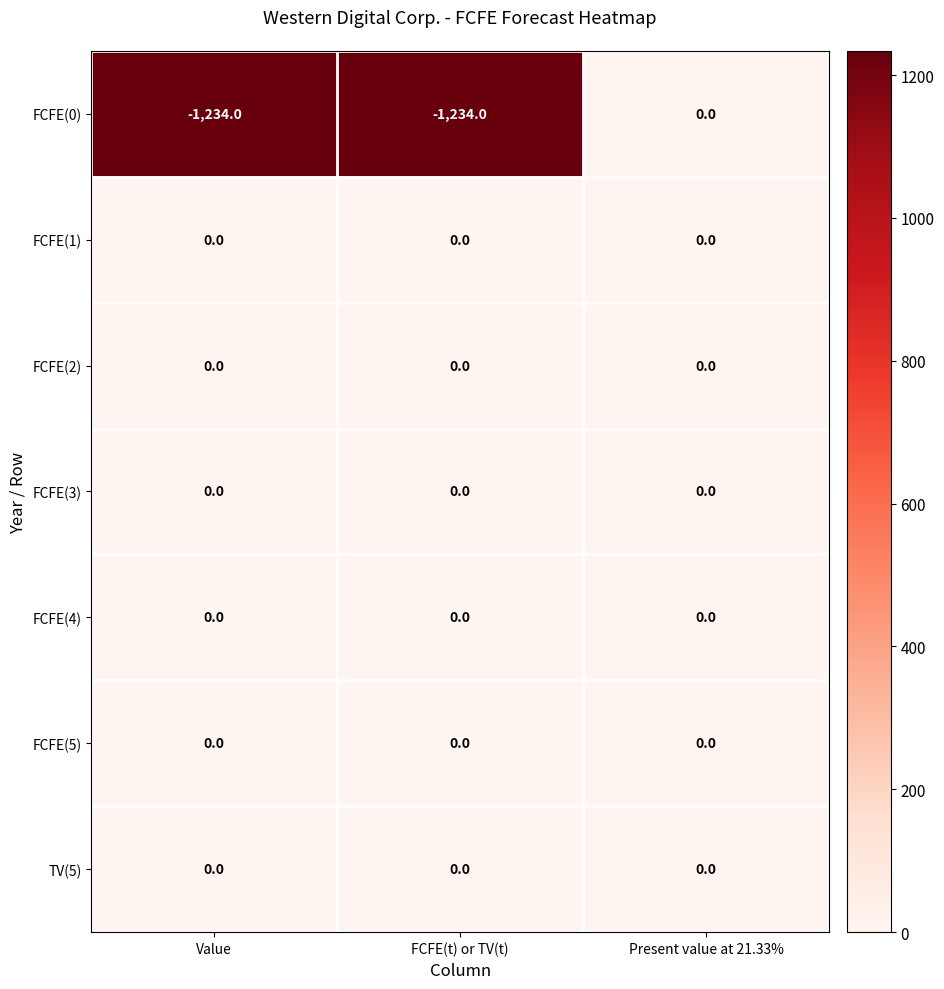

Which series has the widest spread of values?

FCFE(0)